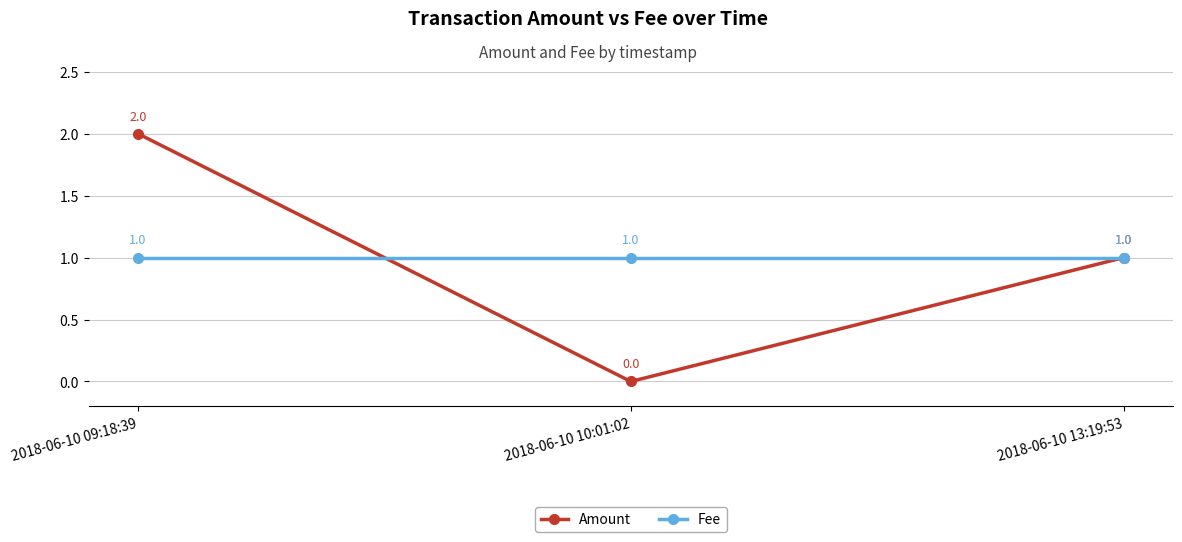

What is the maximum value shown in the chart?

2